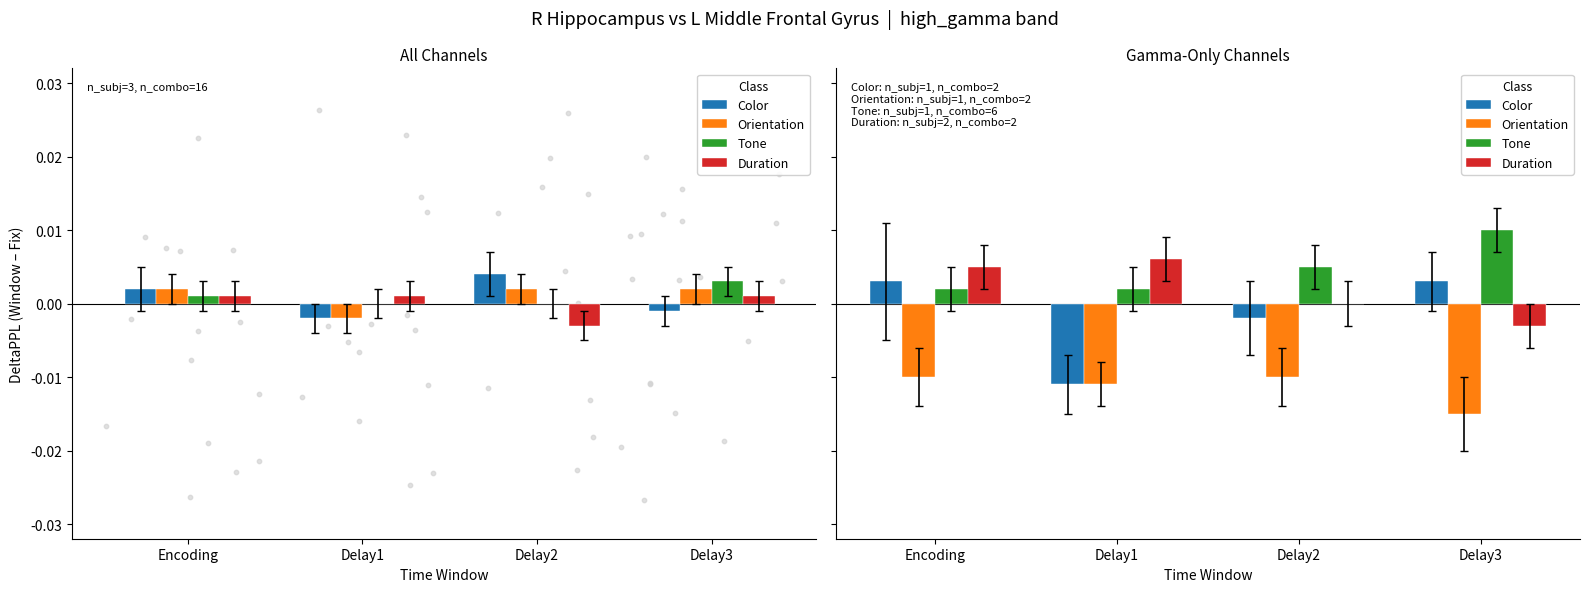

Is the value of Duration at Delay2 greater than the value of Color at Encoding?

No